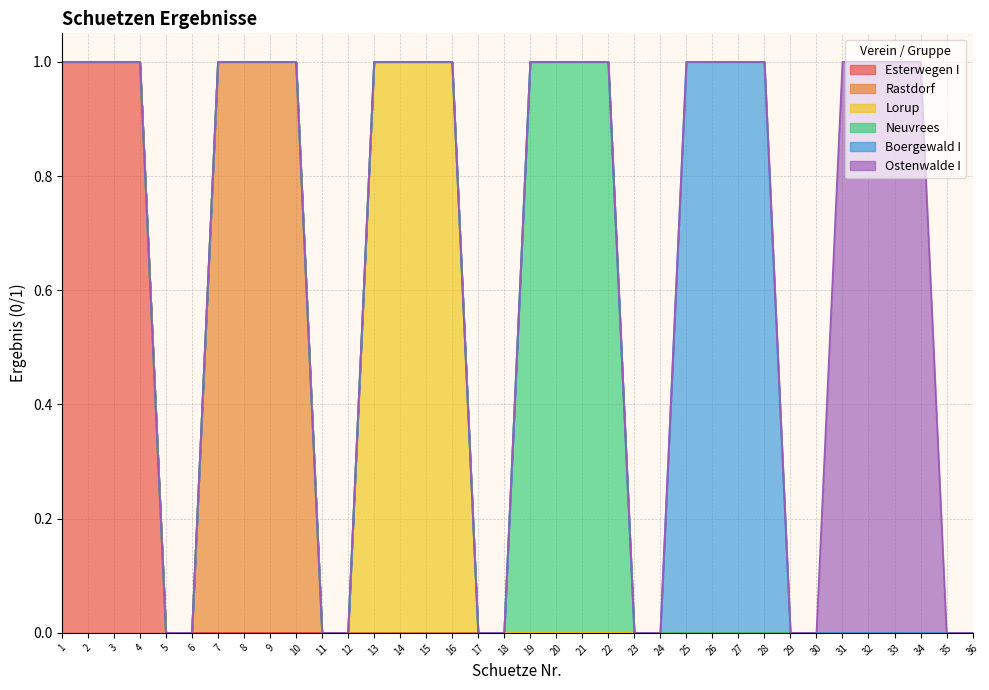

How many data points in Rastdorf are above 0?

4